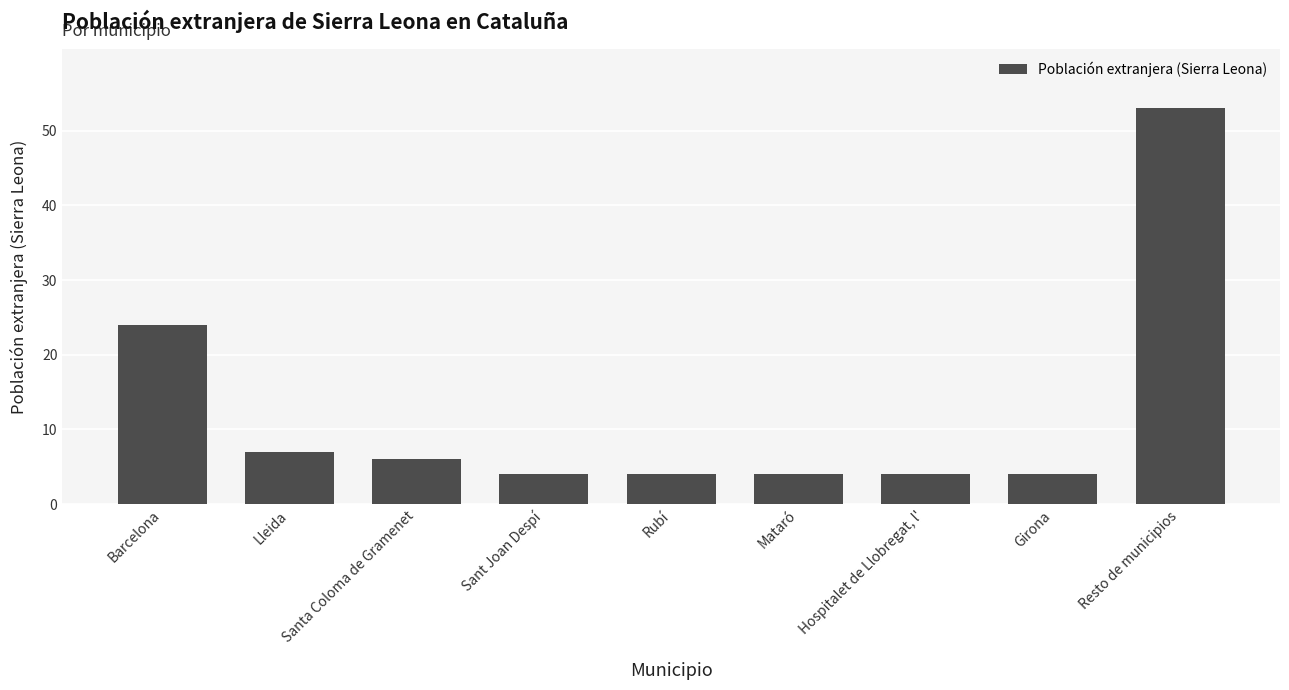

What is the label of the 1st bar from the left?

Barcelona